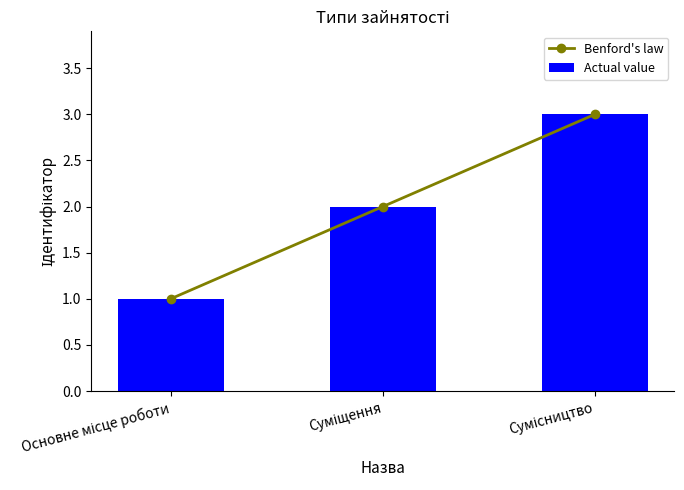

Reading left to right, extract all data points from this chart.

Benford's law: 1	2	3
Actual value: 1	2	3